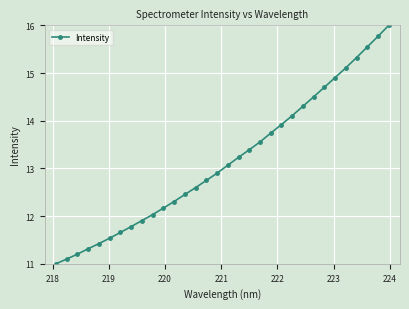

What is the smallest value displayed?

11.0